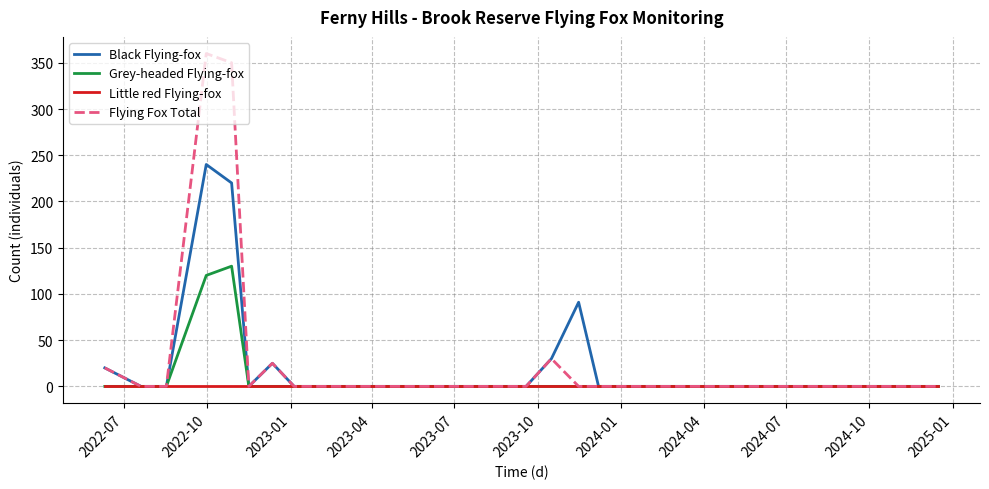

List the series in order of their peak value, highest first.

Flying Fox Total, Black Flying-fox, Grey-headed Flying-fox, Little red Flying-fox